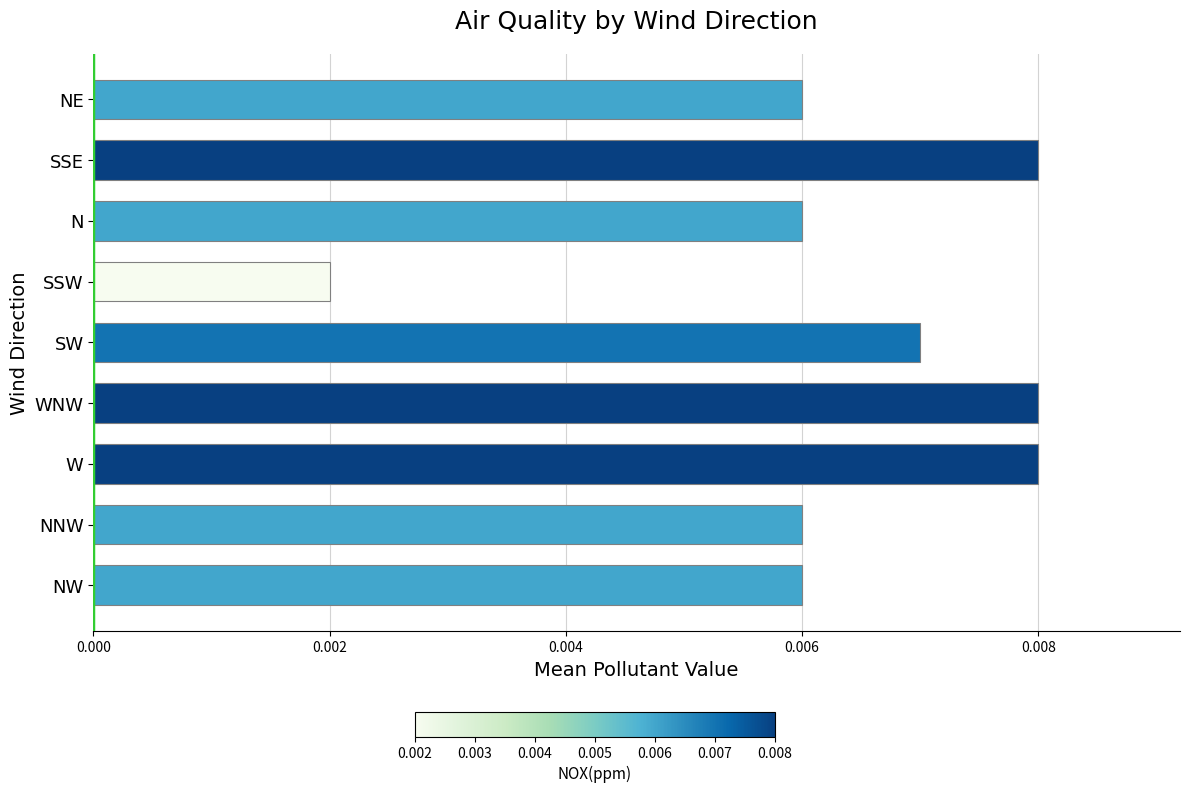

Between W and SW, which is larger?

W